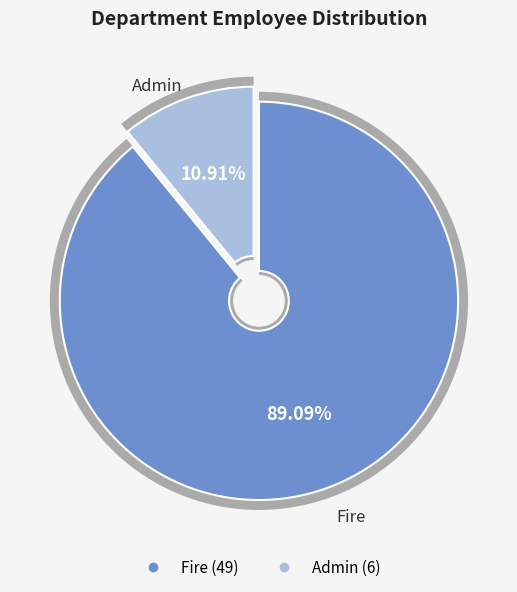

Count the number of slices in the pie.

2